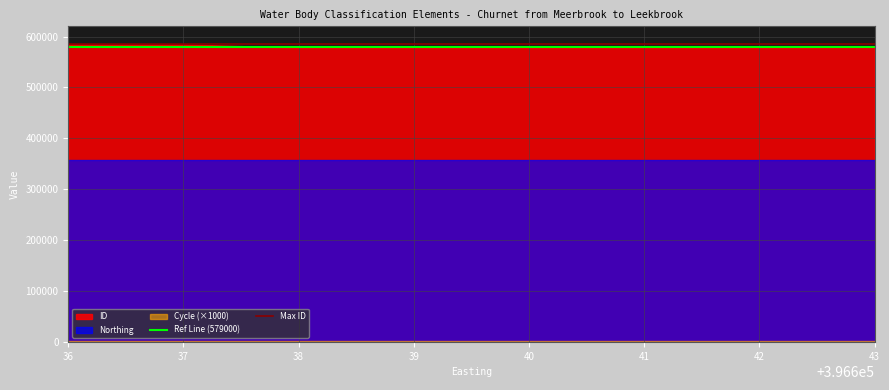

Which series has the largest range (max minus min)?

ID